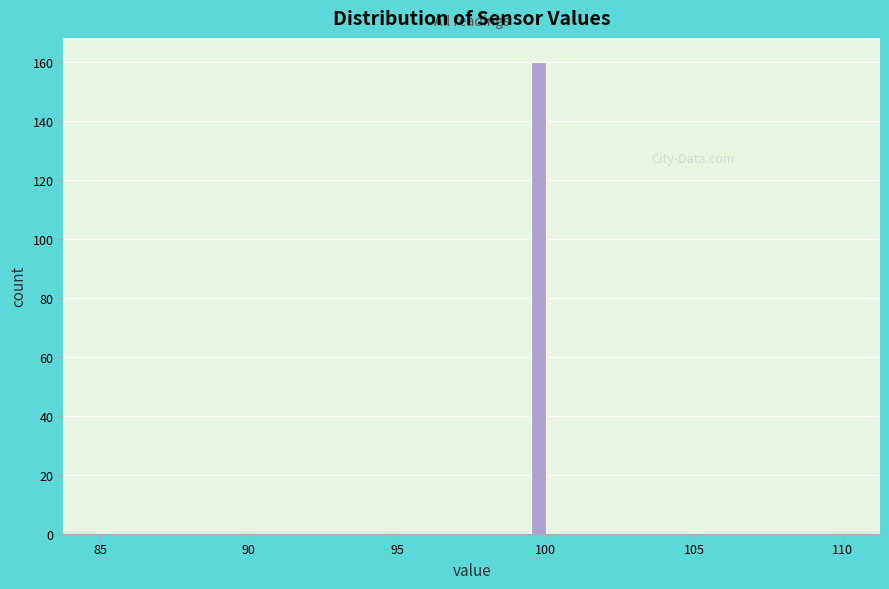

Around what value on the x-axis is the tallest bar? Give the approximate position of its centre, as read against the axis.

100.0